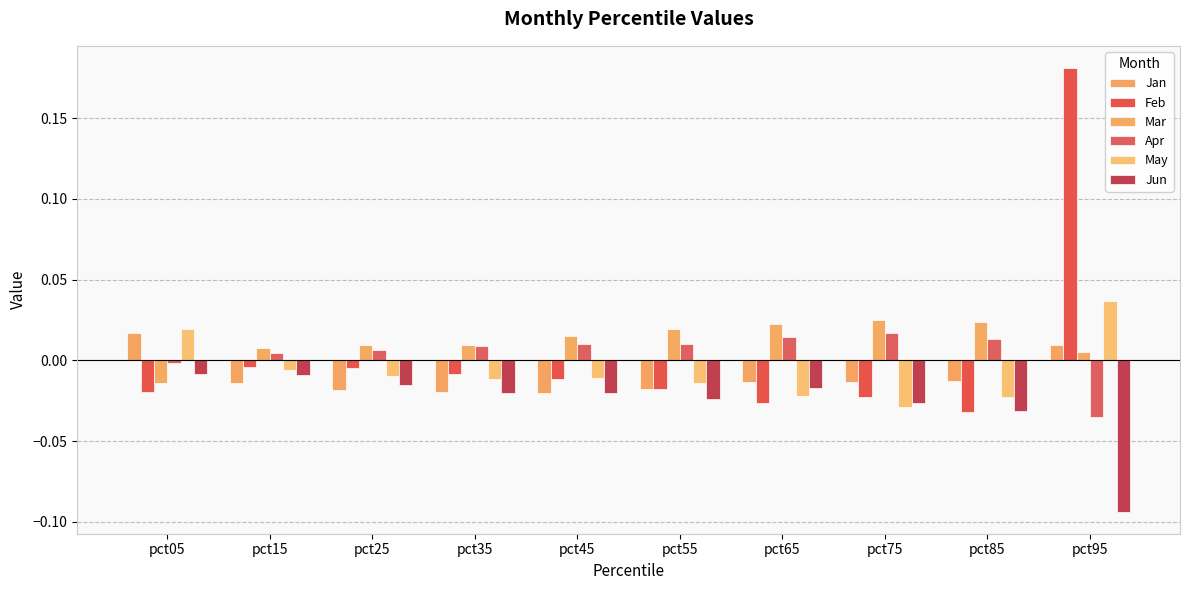

What are all the series names shown in the legend?

Jan, Feb, Mar, Apr, May, Jun